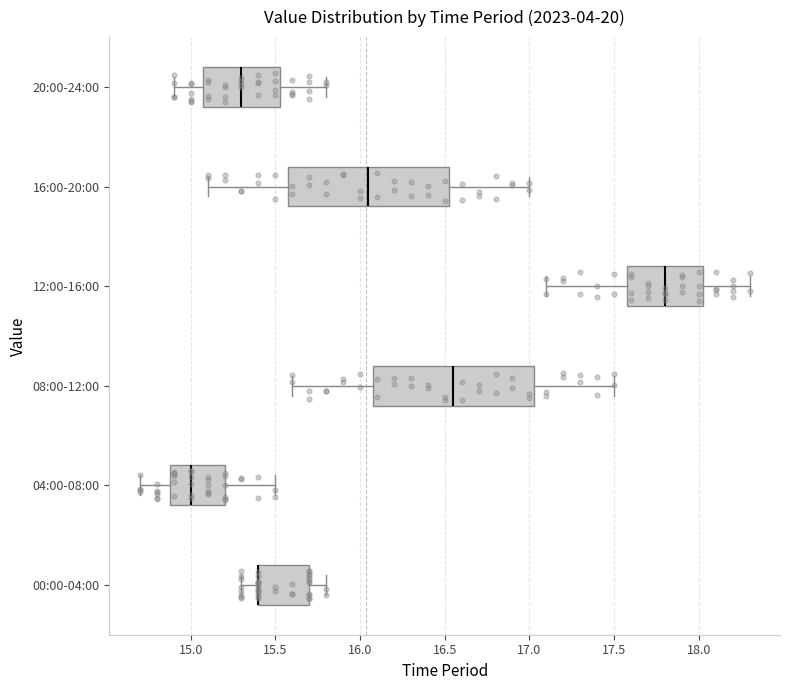

Reading bottom to top, read every box against the x-axis: the position of its median line, the range the box covers, and the ends of its whiskers. The values are not printed on the chart, so give them approximately, as read against the axis.

00:00-04:00: median 15.40 (drawn on the box's left edge), box 15.40 to 15.70, whiskers 15.30 to 15.80
04:00-08:00: median 15.00, box 14.90 to 15.20, whiskers 14.70 to 15.50
08:00-12:00: median 16.55, box 16.10 to 17.05, whiskers 15.60 to 17.50
12:00-16:00: median 17.80, box 17.60 to 18.05, whiskers 17.10 to 18.30
16:00-20:00: median 16.05, box 15.60 to 16.55, whiskers 15.10 to 17.00
20:00-24:00: median 15.30, box 15.10 to 15.55, whiskers 14.90 to 15.80